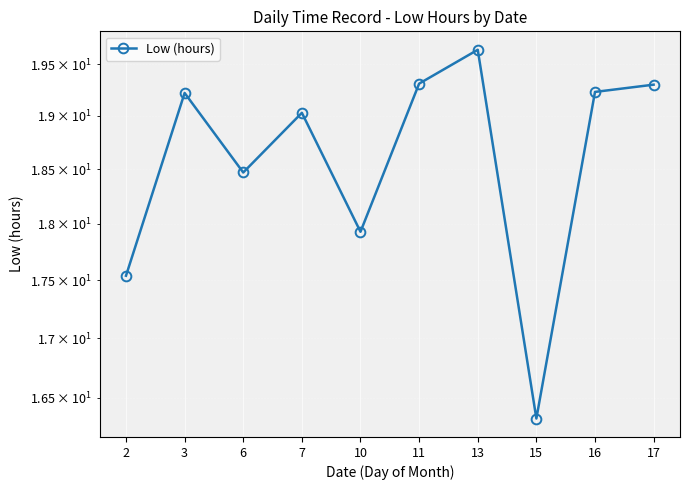

Reading left to right, what are all the values shown in this chart?

2=17.5	3=19.2	6=18.5	7=19.0	10=17.9	11=19.3	13=19.6	15=16.3	16=19.2	17=19.3